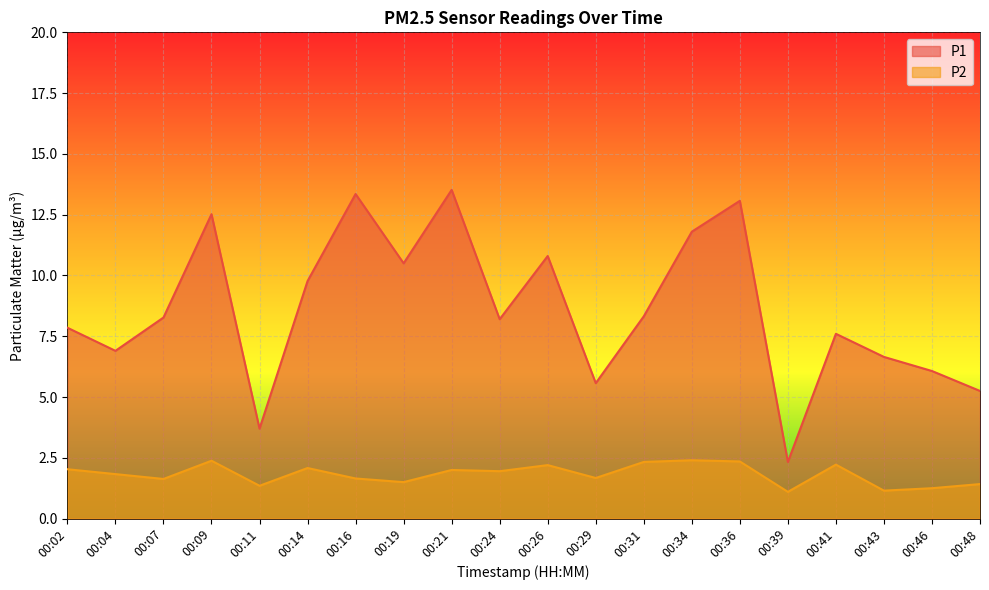

What is the spread (max minus min) of values at 00:04?

5.1